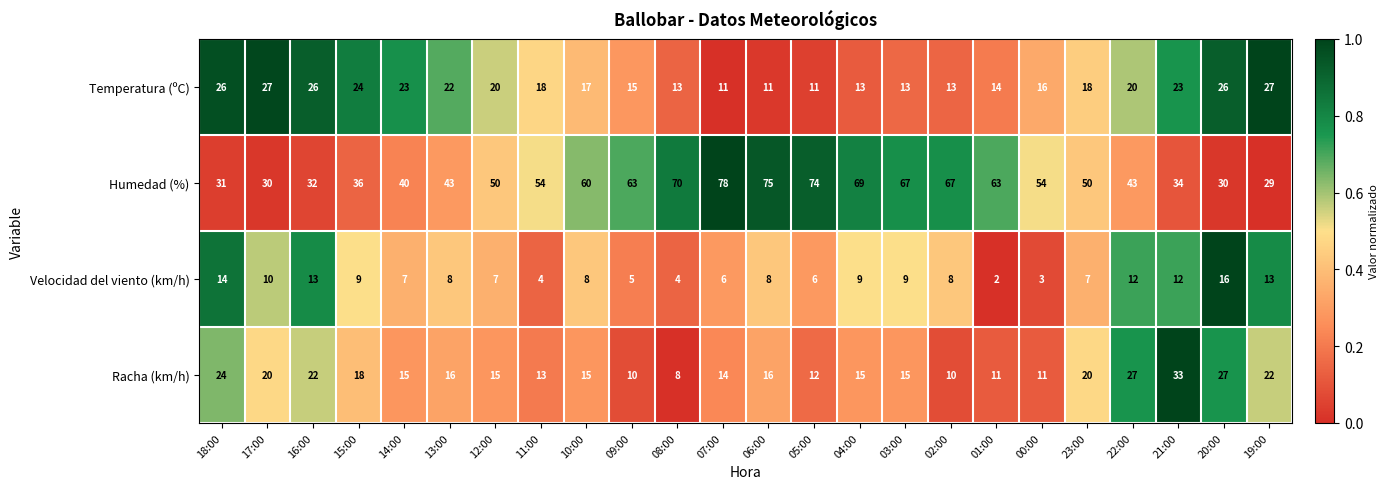

The Temperatura (ºC) series shows 13 at 08:00. True or false?

True